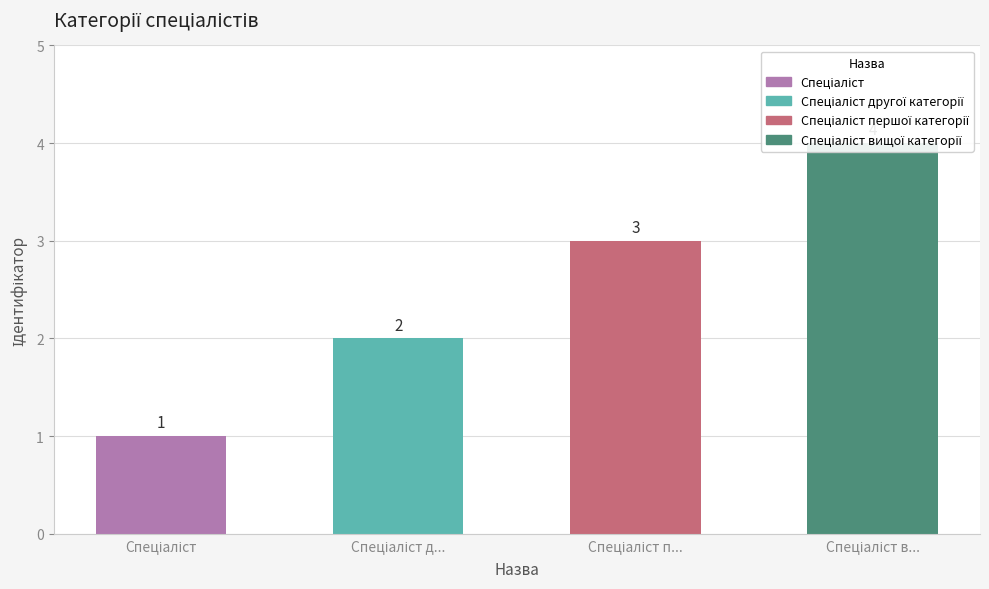

List the labels in order of value, largest first.

Спеціаліст в..., Спеціаліст п..., Спеціаліст д..., Спеціаліст